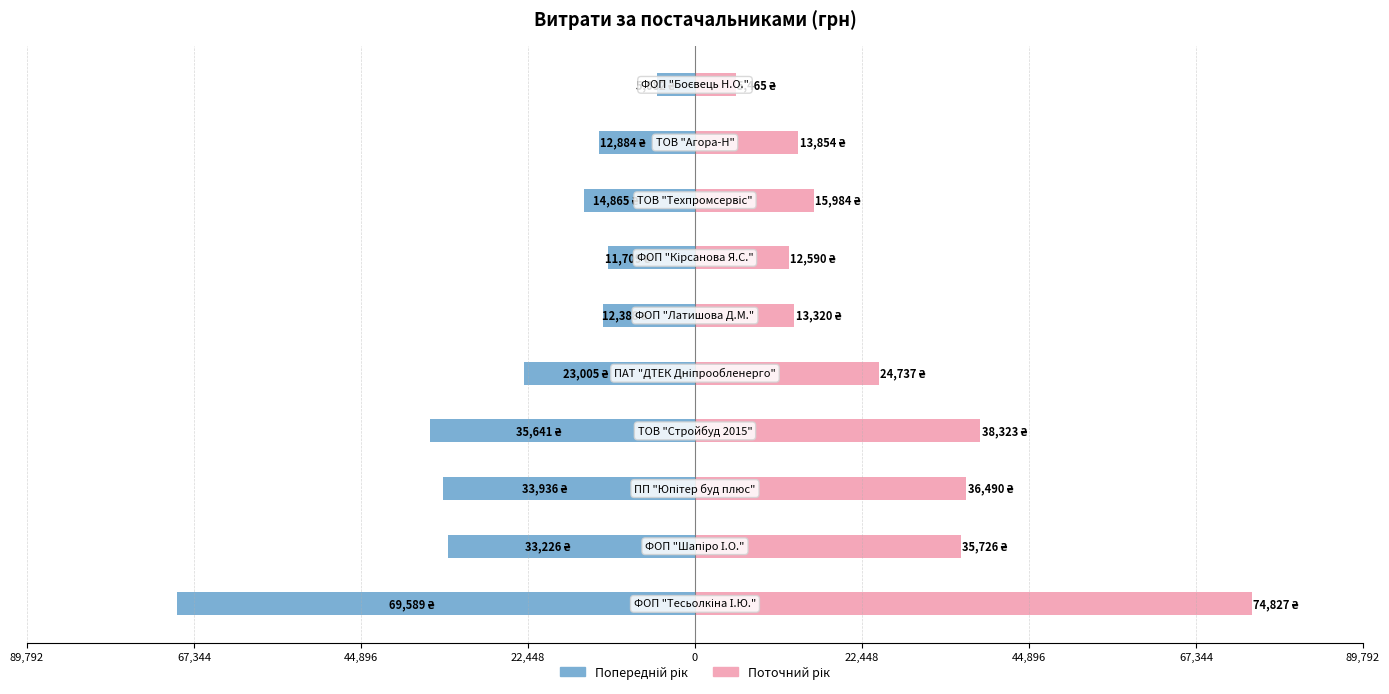

Are the bars horizontal?

Yes